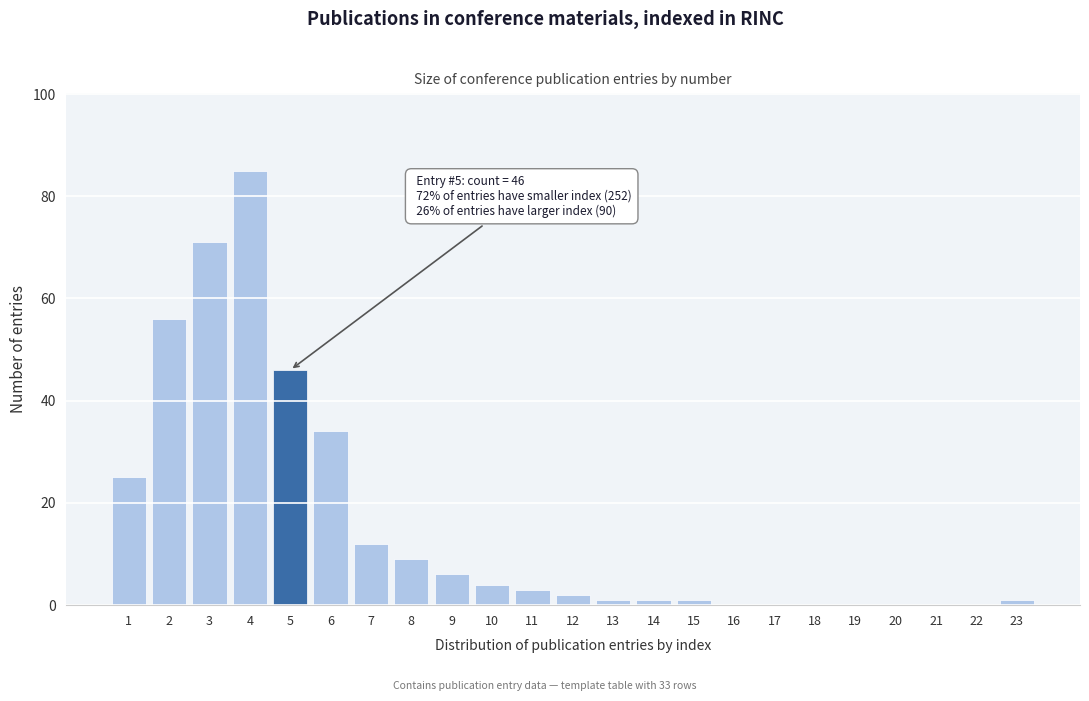

Reading left to right, extract all data points from this chart.

1=25	2=56	3=71	4=85	5=46	6=34	7=12	8=9	9=6	10=4	11=3	12=2	13=1	14=1	15=1	16=0	17=0	18=0	19=0	20=0	21=0	22=0	23=1